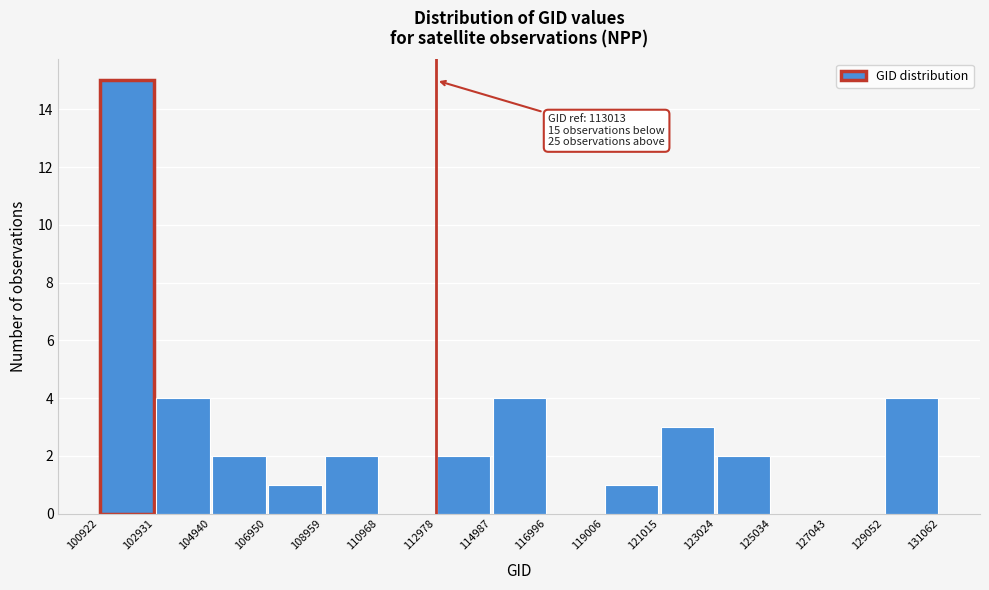

Over which range of the x-axis is the bar tallest?

100922 to 102931